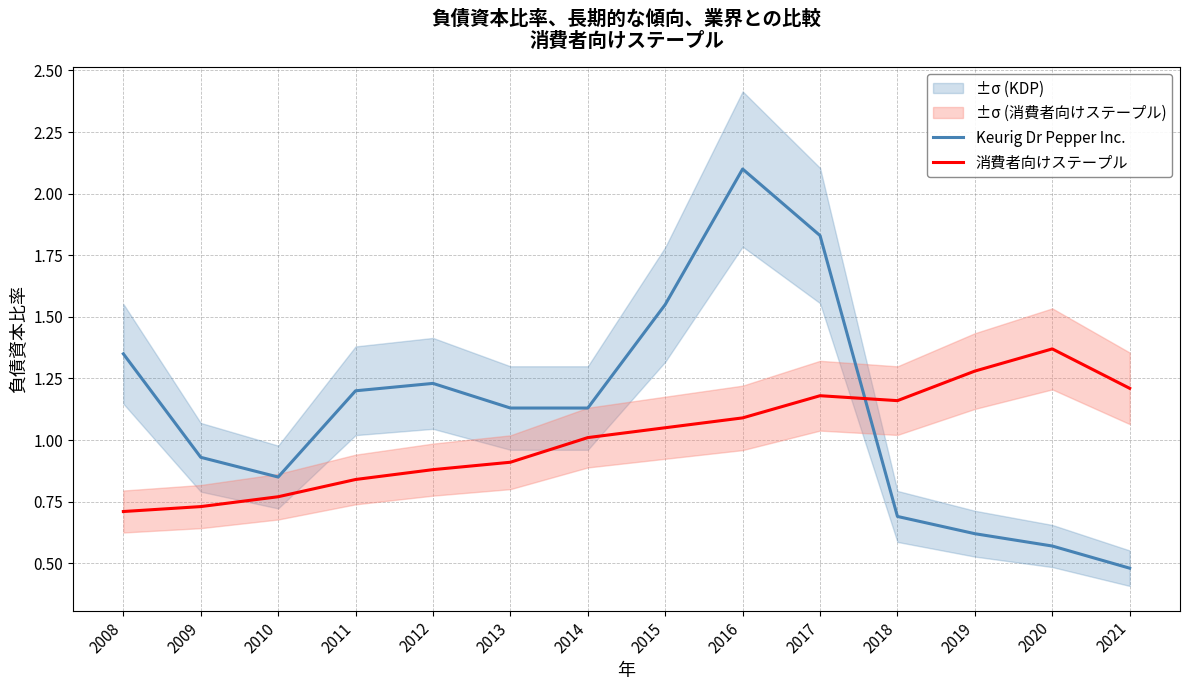

How many times do Keurig Dr Pepper Inc. and 消費者向けステープル cross each other?

1